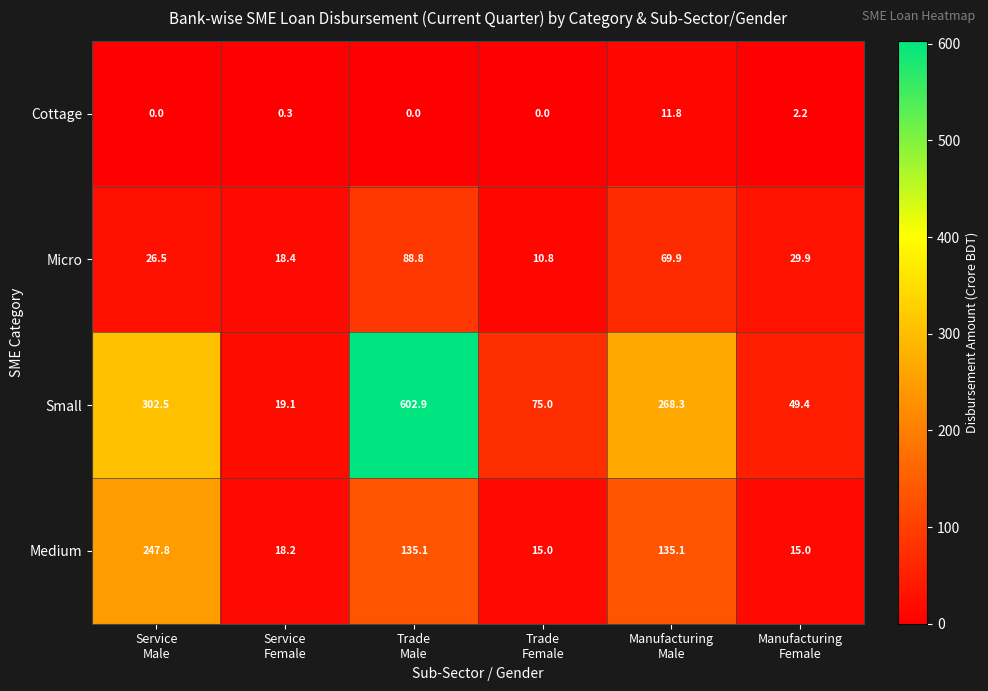

At how many categories does at least one series exceed 101?

3